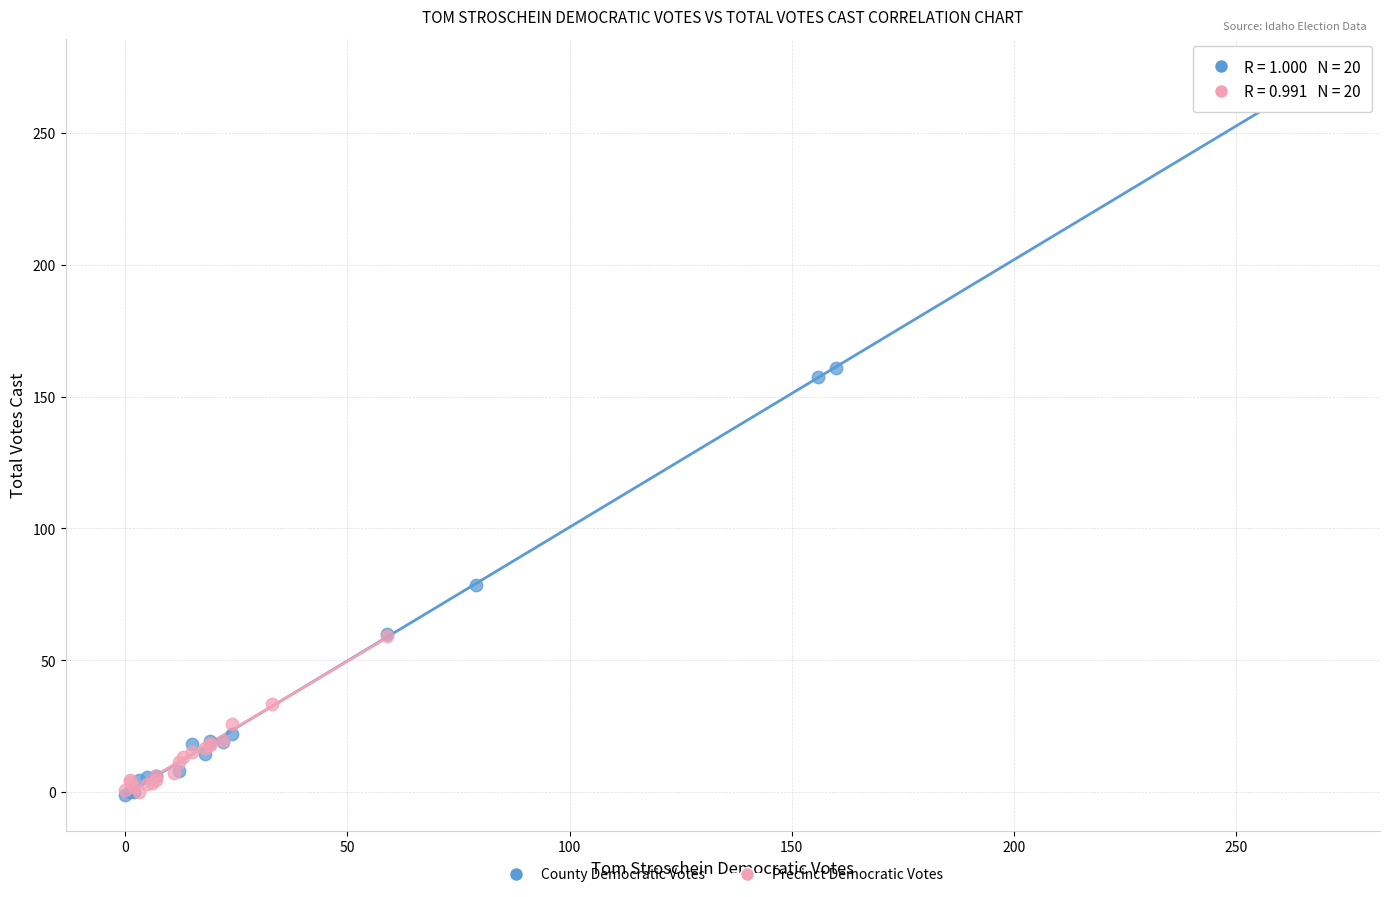

Which series has the largest Y range (max minus min)?

County Democratic Votes